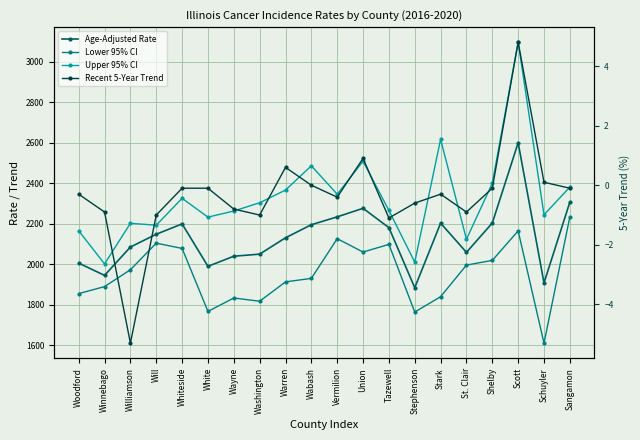

Reading left to right, list all the values displayed in this chart.

Age-Adjusted Rate: 2005.4	1944.7	2084.8	2147.9	2199.0	1989.5	2039.4	2049.6	2130.4	2194.9	2233.7	2275.9	2180.4	1884.0	2202.6	2058.6	2203.3	2599.6	1907.5	2306.4
Lower 95% CI: 1854.8	1889.4	1972.6	2104.0	2077.8	1766.9	1833.1	1817.1	1912.7	1930.0	2126.0	2060.0	2097.8	1763.8	1839.5	1995.6	2018.9	2164.5	1610.1	2233.9
Upper 95% CI: 2165.0	2001.4	2201.8	2192.6	2325.3	2232.3	2262.6	2303.3	2366.0	2485.7	2345.5	2508.3	2265.3	2010.2	2616.4	2123.0	2400.0	3096.0	2243.9	2380.8
Recent 5-Year Trend: -0.3	-0.9	-5.3	-1.0	-0.1	-0.1	-0.8	-1.0	0.6	0.0	-0.4	0.9	-1.1	-0.6	-0.3	-0.9	-0.1	4.8	0.1	-0.1